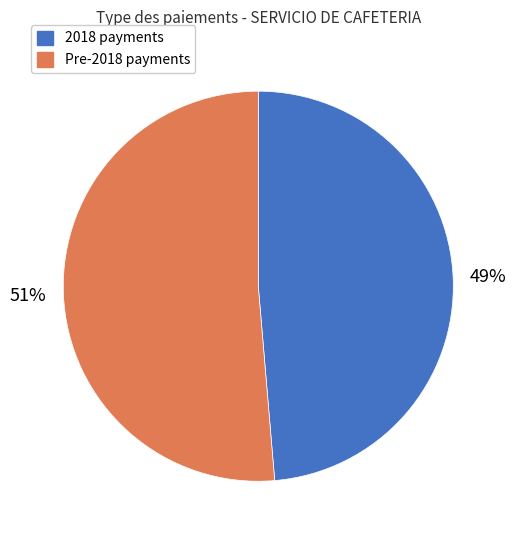

Is there a majority slice in this chart?

Yes